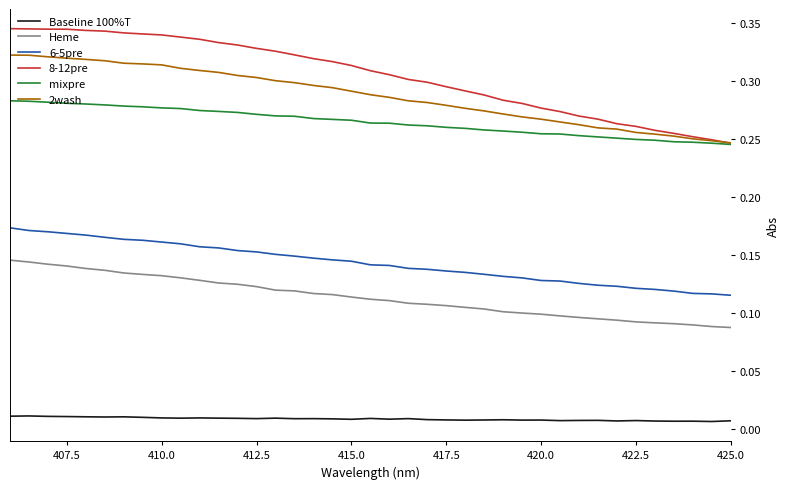

Which series has the widest spread of values?

8-12pre